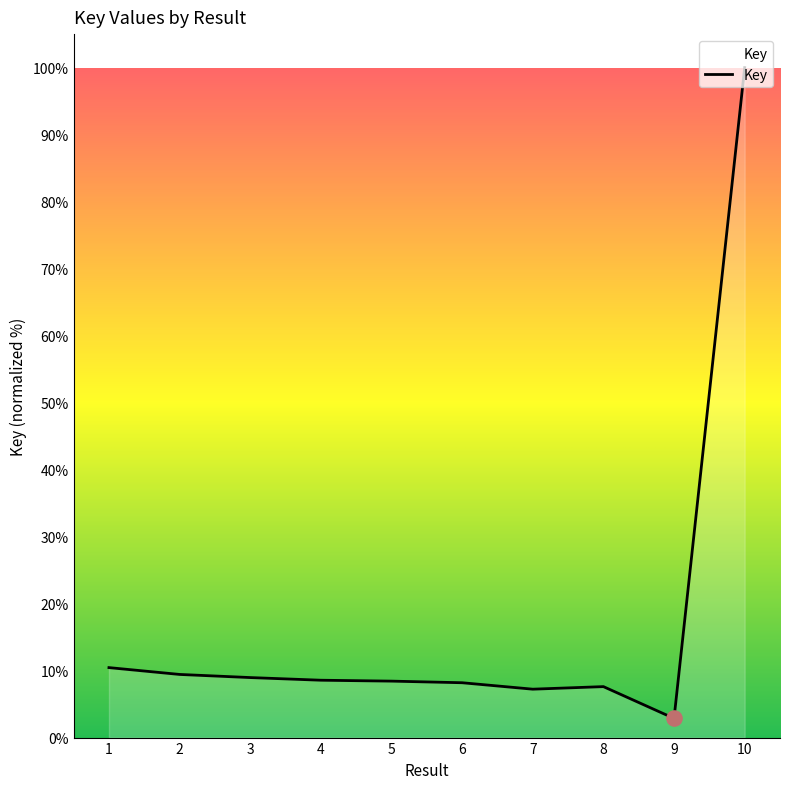

Which has a higher value, 2 or 6?

2